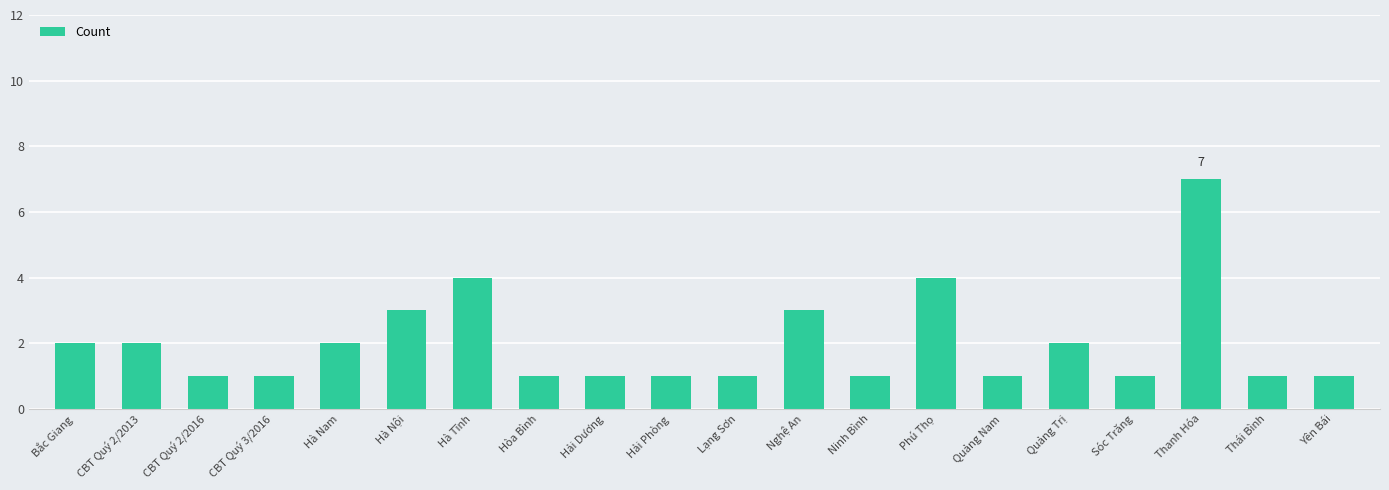

What is the sum of all values?

40